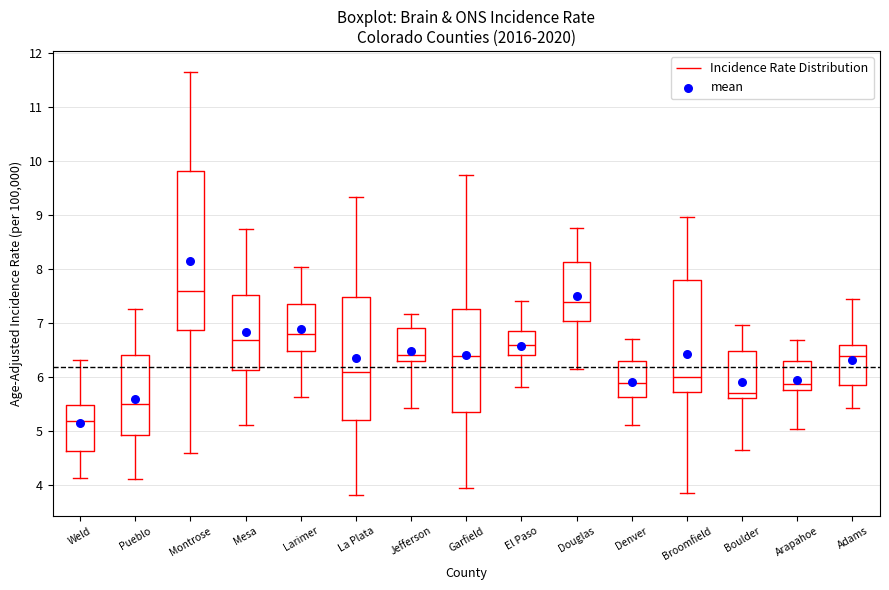

Which box is the tallest, from its lower edge to its upper edge?

Montrose